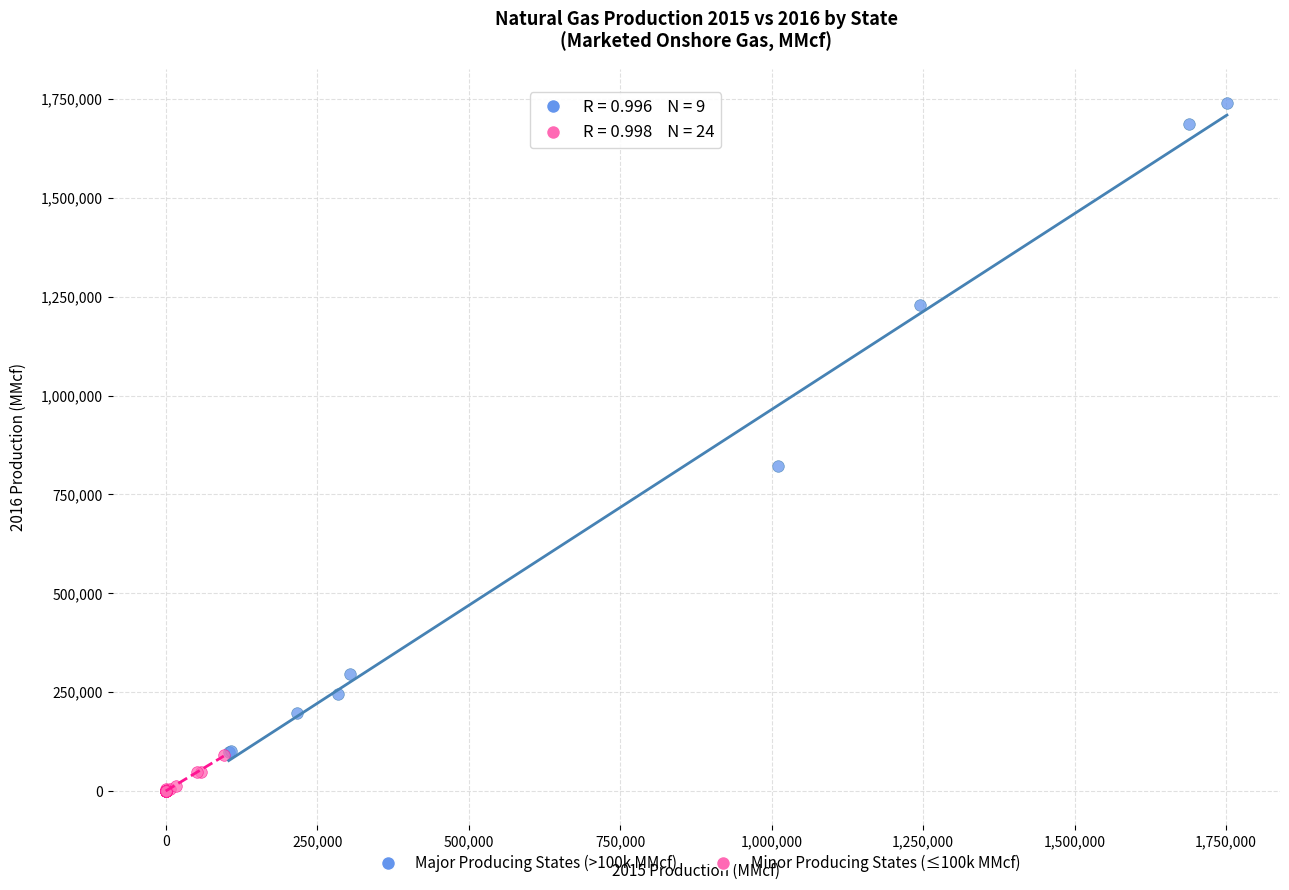

Which series contains the lowest Y value?

Minor Producing States (≤100k MMcf)